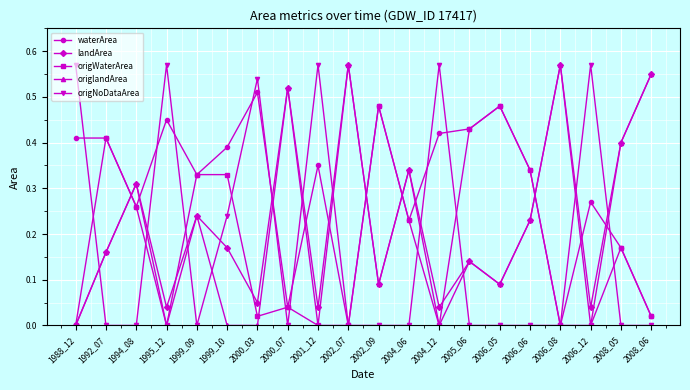

At which label is landArea closest to 0?

1988_12